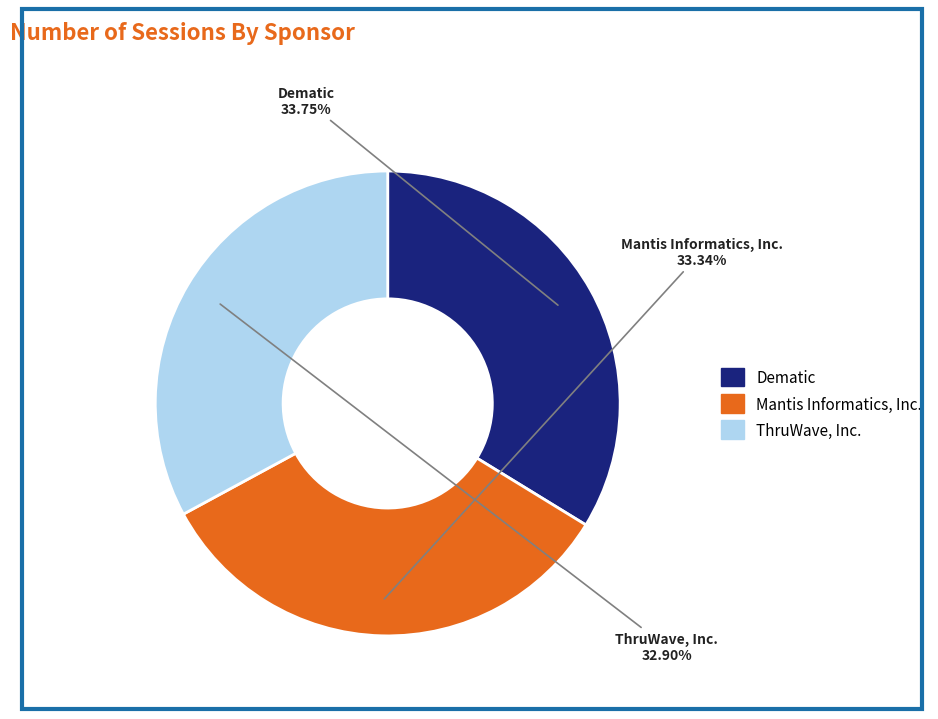

Is there a majority slice in this chart?

No